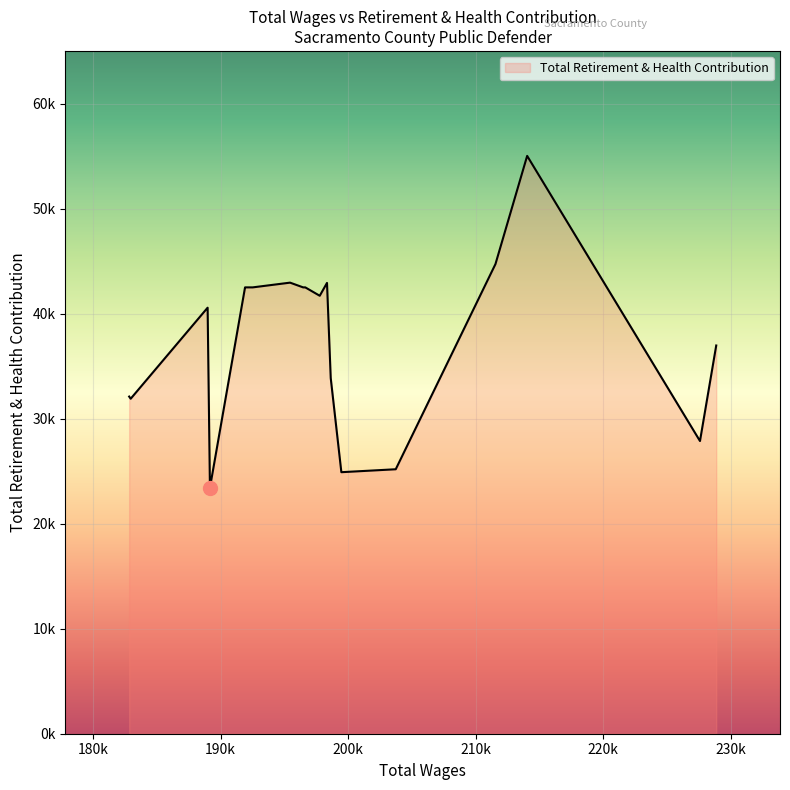

Rank the categories by value from lowest to highest.

16, 5, 4, 1, 18, 19, 6, 0, 17, 8, 9, 10, 11, 13, 14, 15, 7, 12, 3, 2